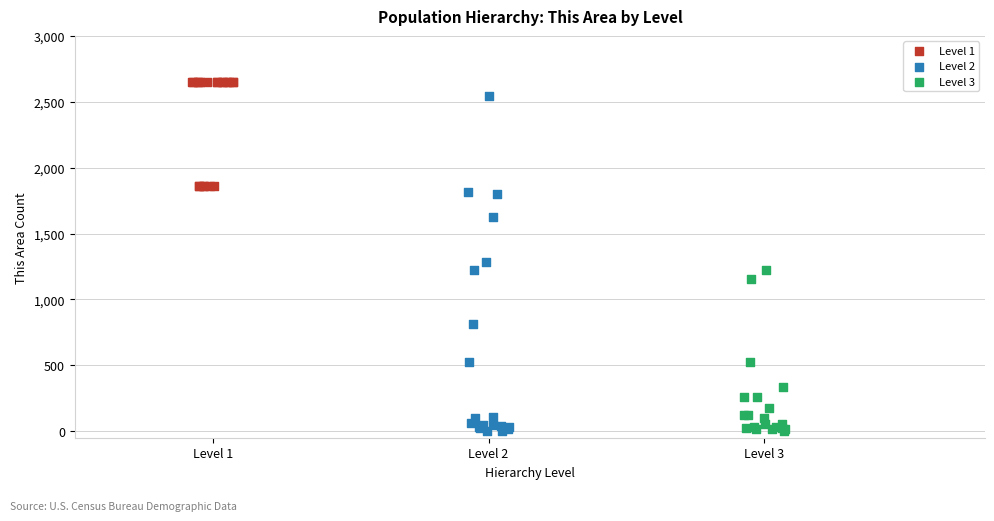

Which series has the widest spread of Y values?

Level 2